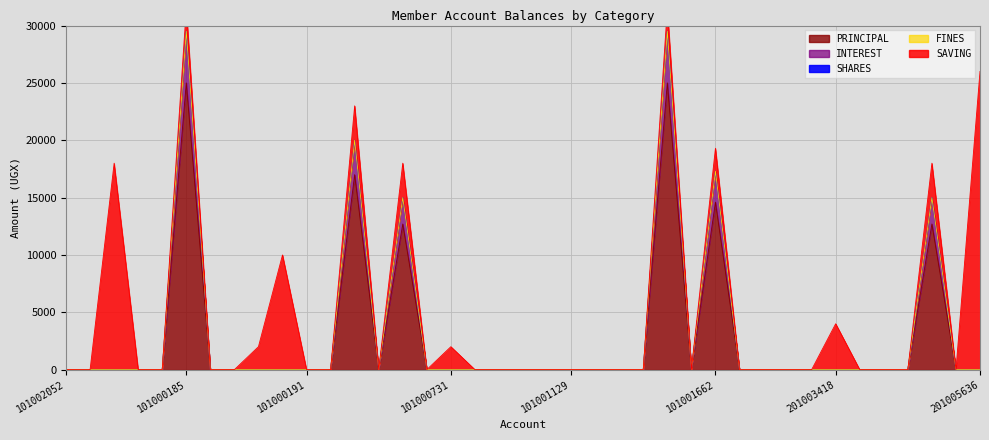

The value of PRINCIPAL at 201003418 is 0. True or false?

True